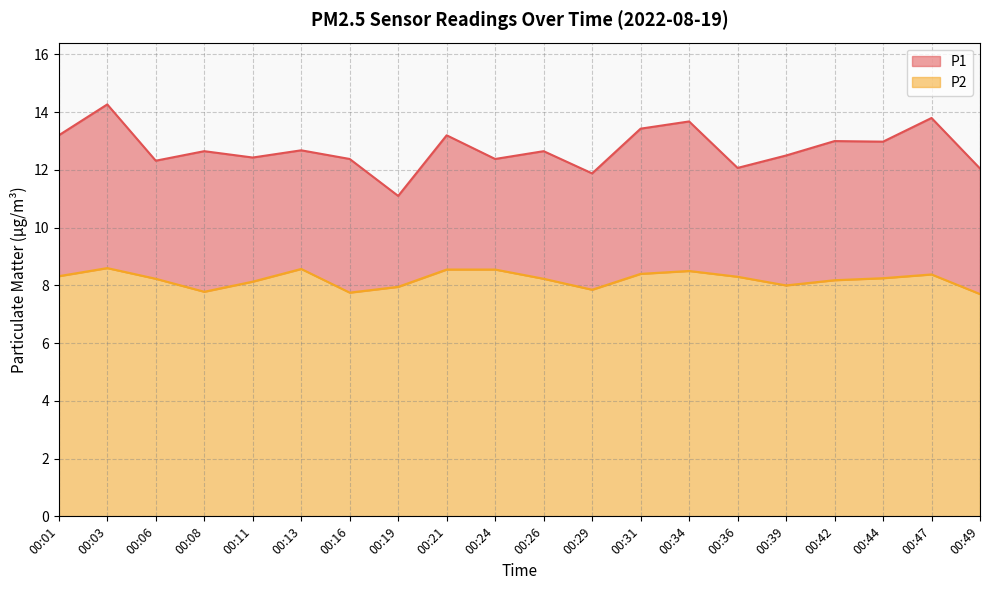

Where is the first local minimum for P2?

00:08